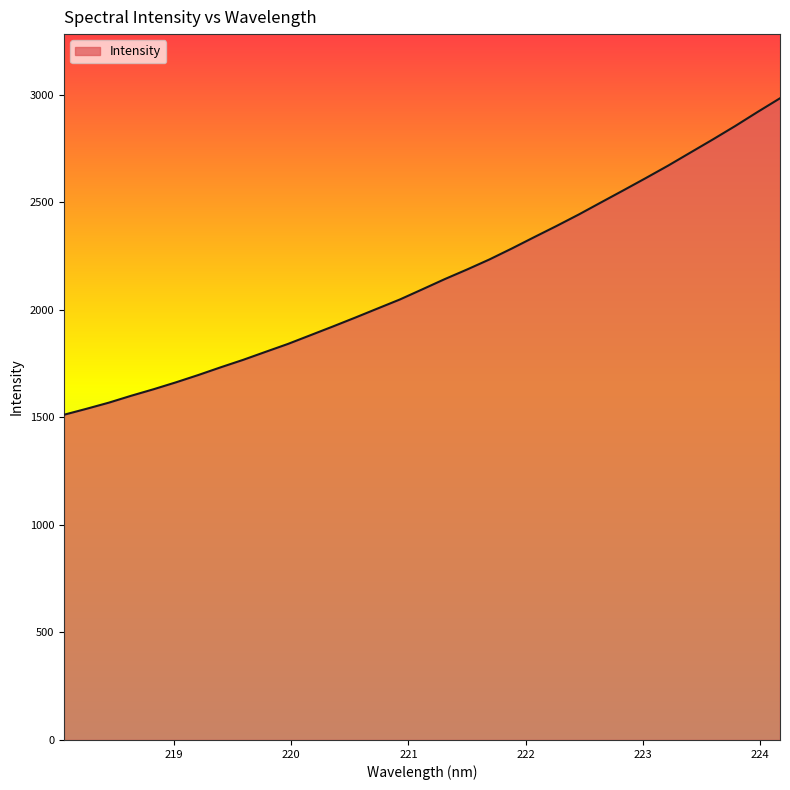

What is the maximum value shown in the chart?

2982.7